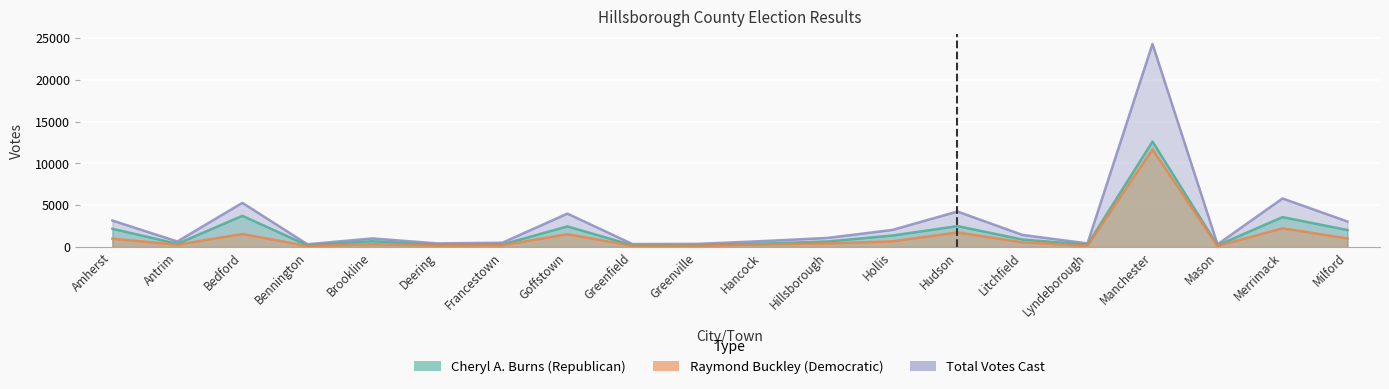

Reading left to right, list all the values displayed in this chart.

Cheryl A. Burns (Republican): 2176	386	3725	206	690	249	299	2461	206	208	402	658	1368	2499	889	279	12609	189	3571	2025
Raymond Buckley (Democratic): 986	271	1551	119	331	178	210	1527	146	164	297	422	671	1741	551	148	11671	123	2229	1018
Total Votes Cast: 3162	657	5276	325	1021	427	509	3988	352	372	699	1080	2039	4240	1440	427	24280	312	5800	3043